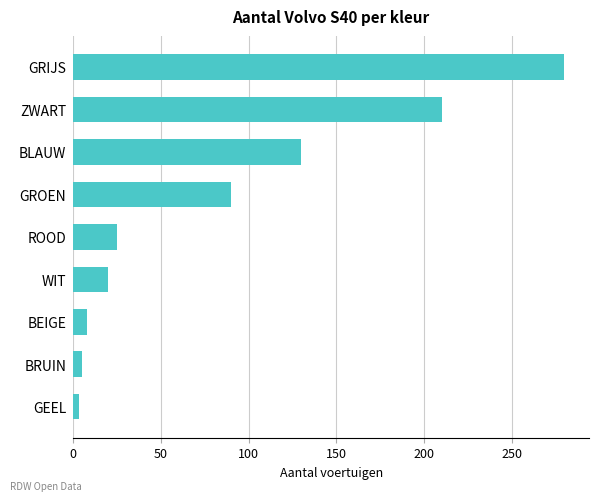

True or false: the data shows 130 at BLAUW.

True